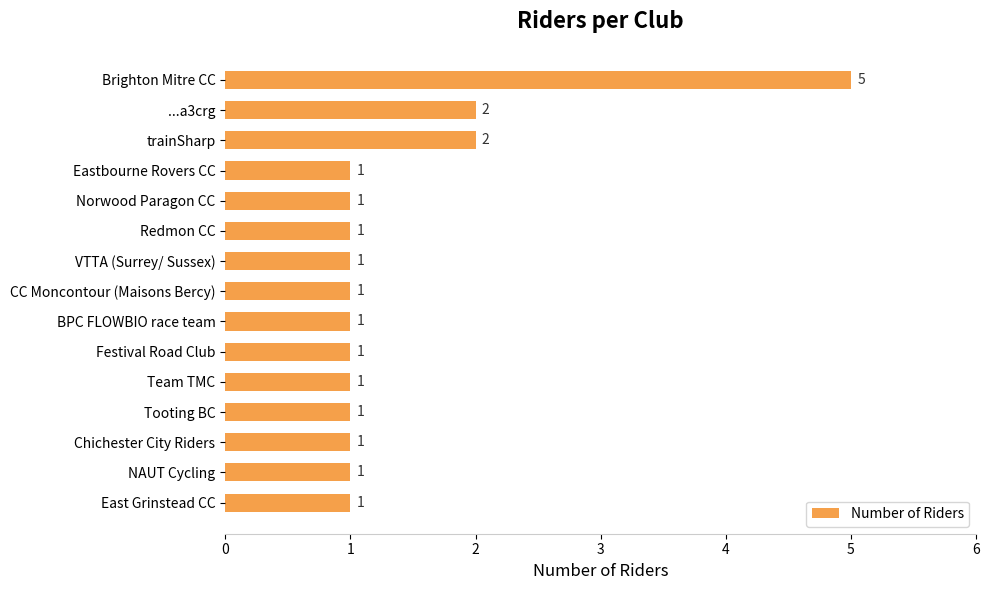

True or false: the data shows 1 at Chichester City Riders.

True